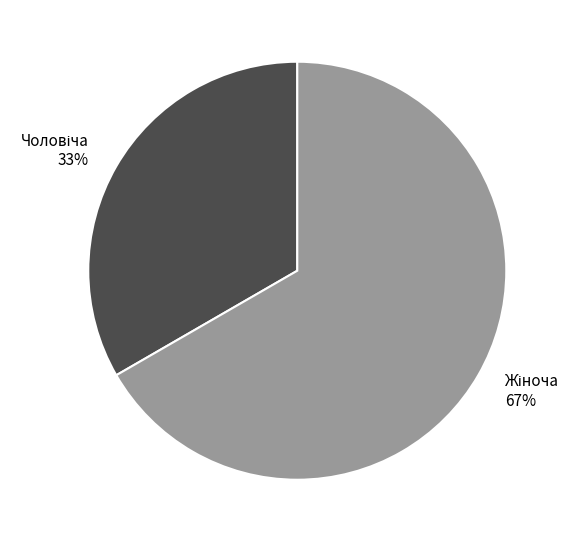

Is there a majority slice in this chart?

Yes